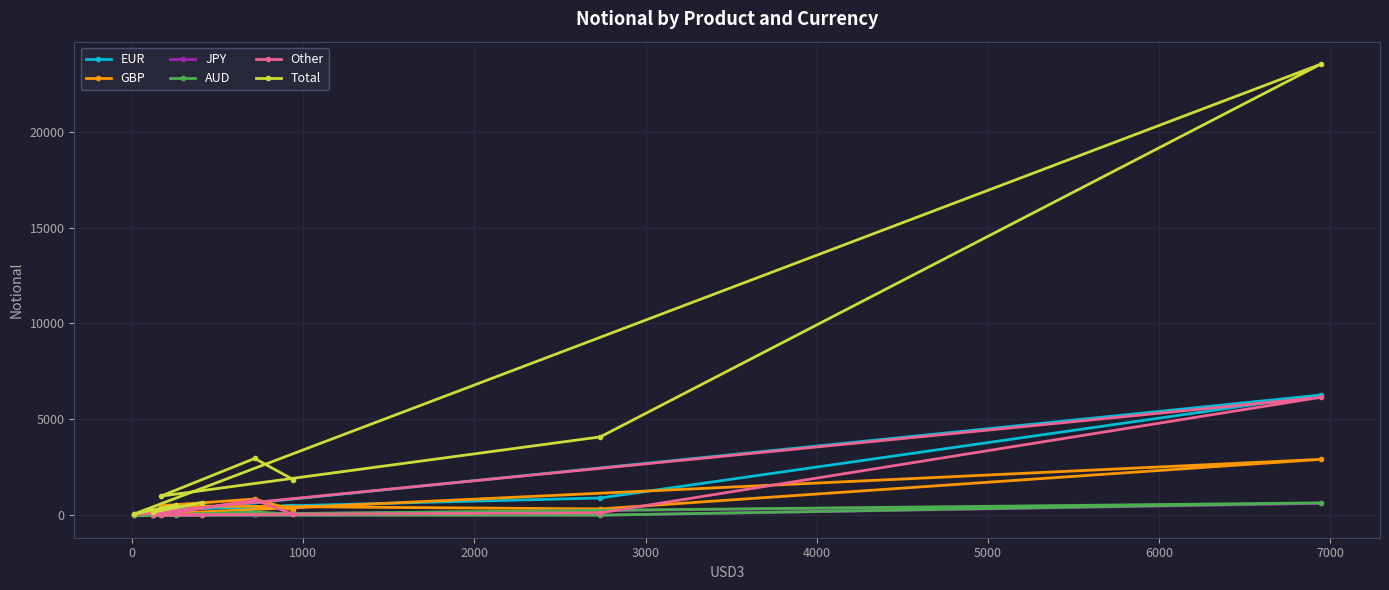

What is the maximum value for Total?

23522